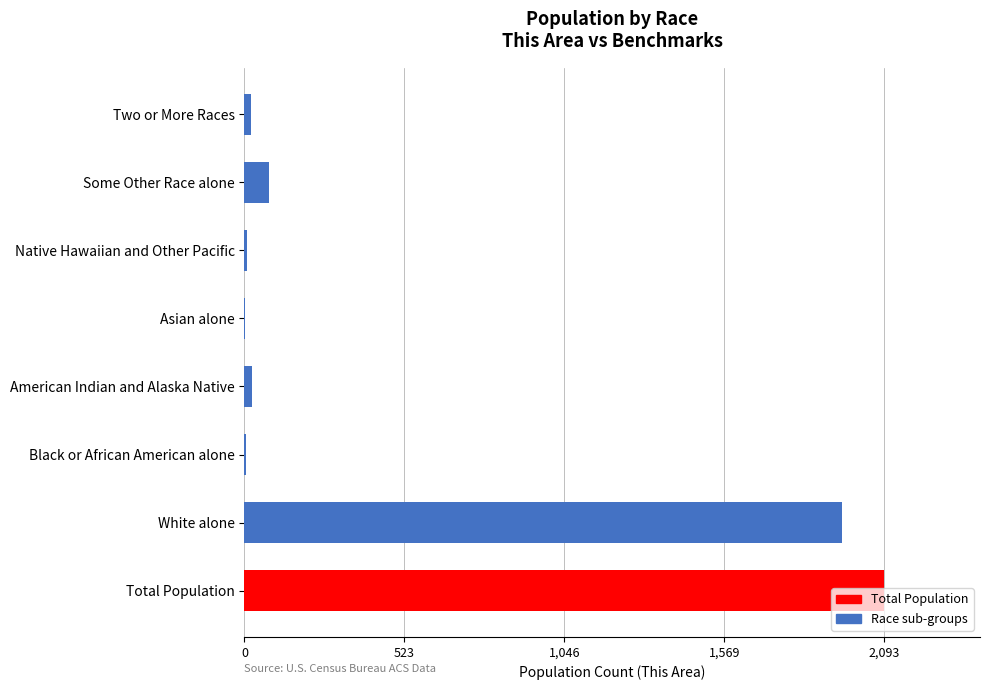

Is it true that the value at Total Population is 2093?

True